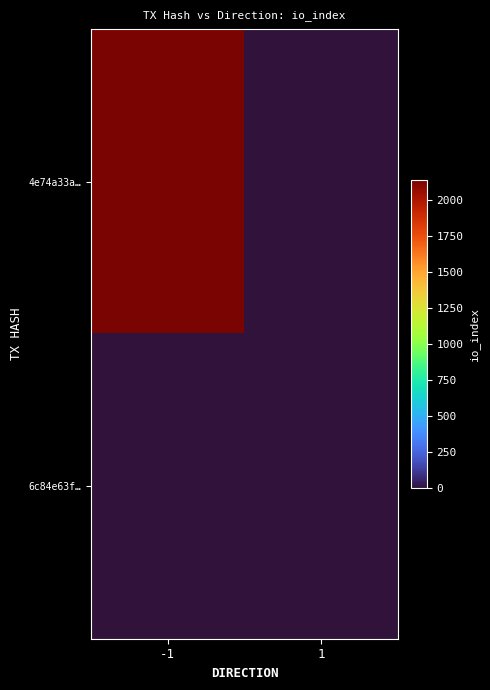

Rank the series by their maximum value, from lowest to highest.

6c84e63f…, 4e74a33a…